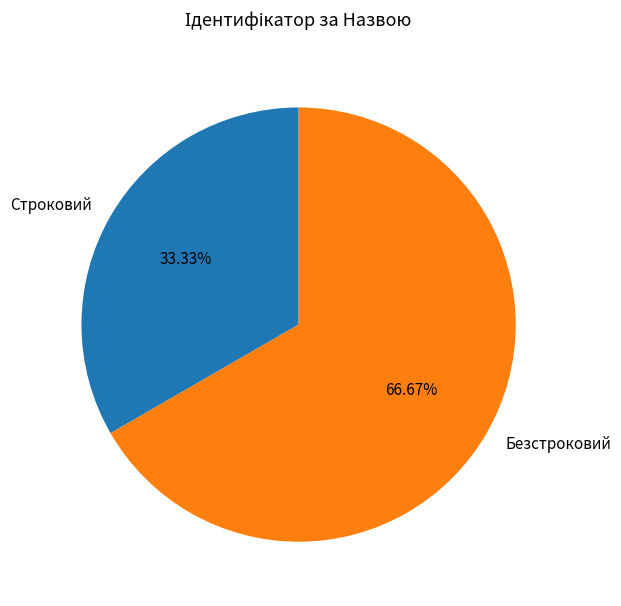

How many segments does this pie chart have?

2